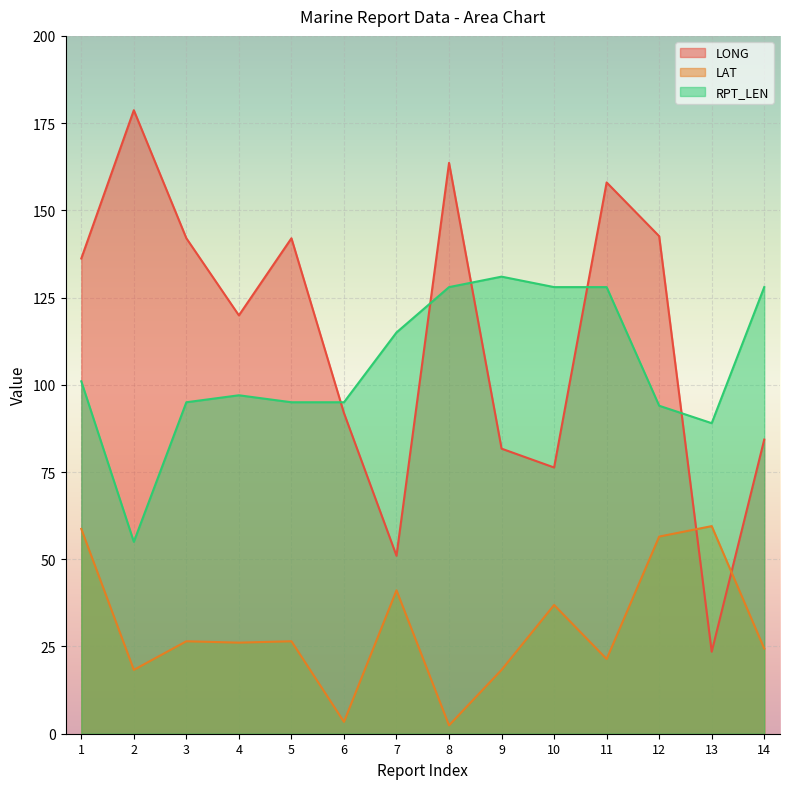

Count the number of categories in the chart.

14